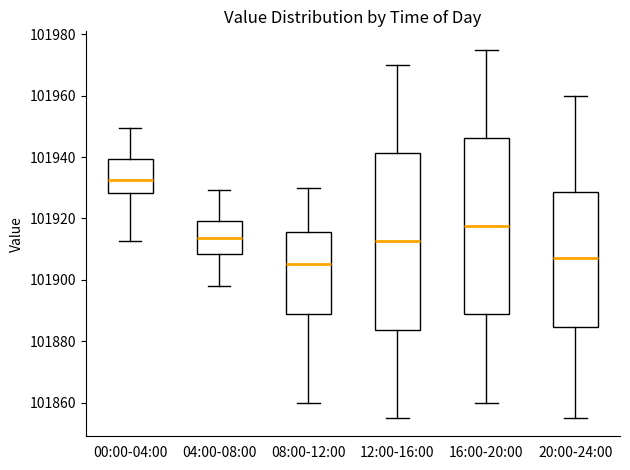

Which box has the lowest median line?

08:00-12:00